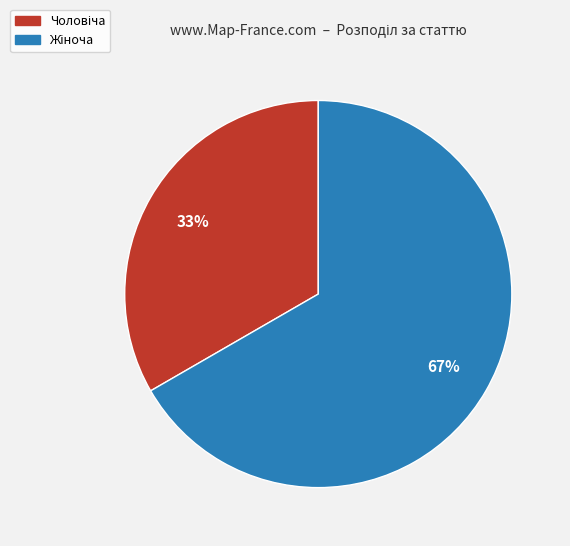

Is there a majority slice in this chart?

Yes